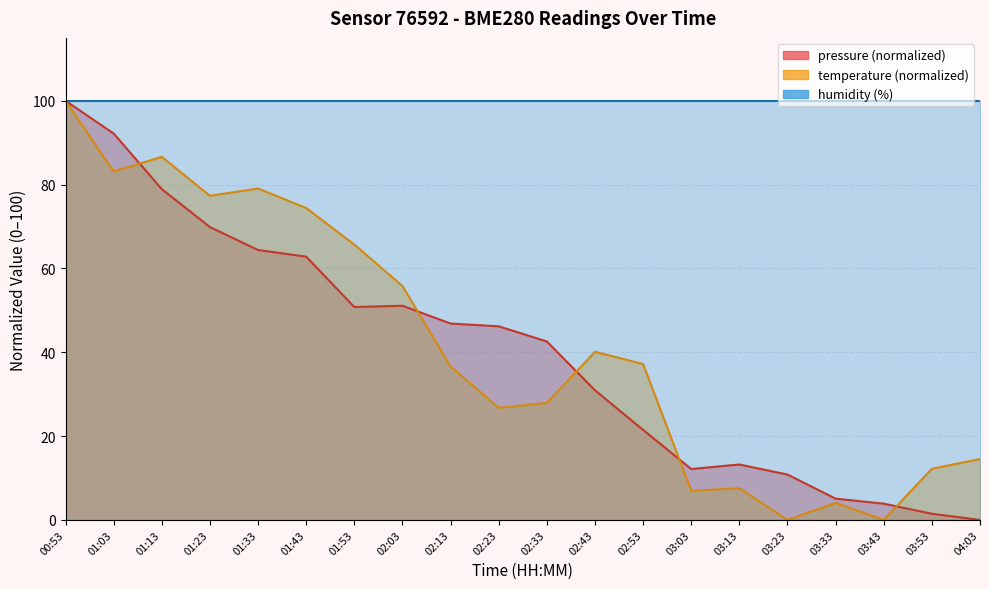

At which label does pressure first exceed 46?

00:53